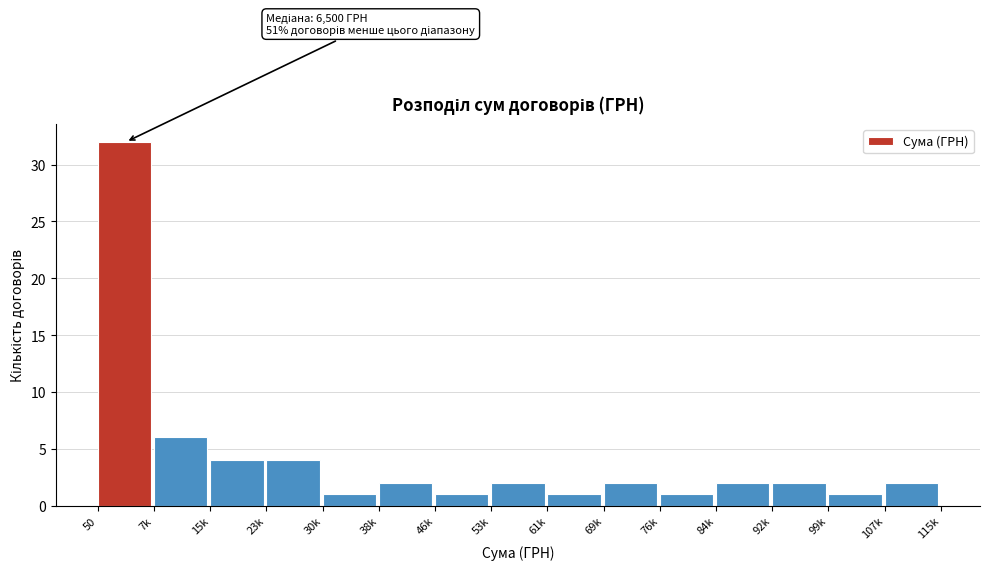

Reading left to right, what are all the values shown in this chart?

50=32	7k=6	15k=4	23k=4	30k=1	38k=2	46k=1	53k=2	61k=1	69k=2	76k=1	84k=2	92k=2	99k=1	107k=2